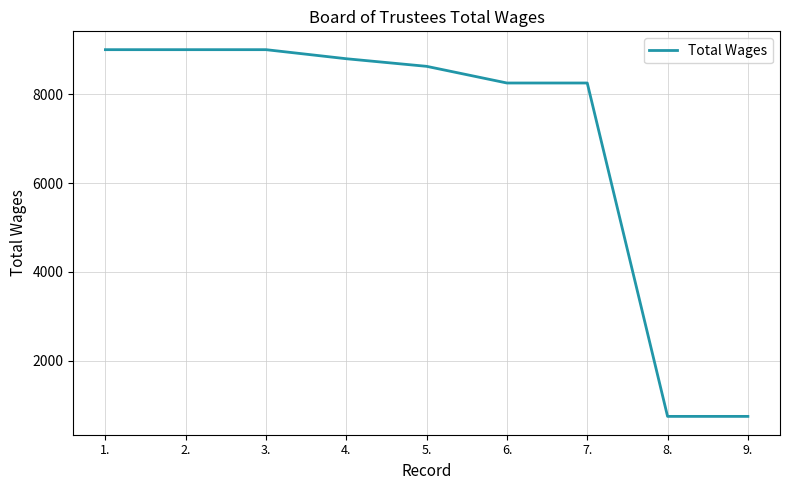

Where does the data first go above 8625?

1.